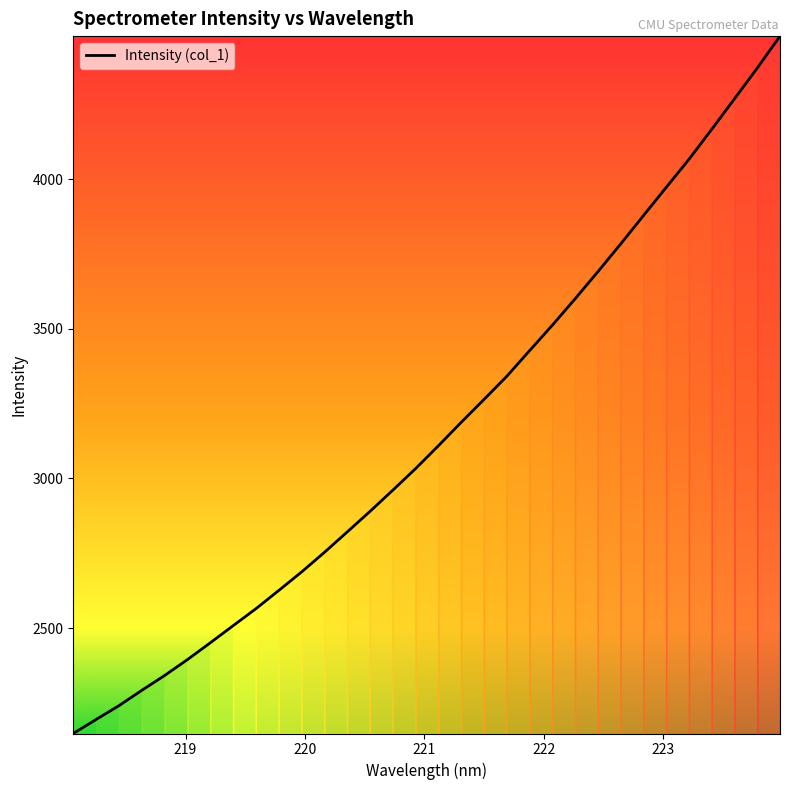

What is the difference between the maximum and minimum values?

2329.2